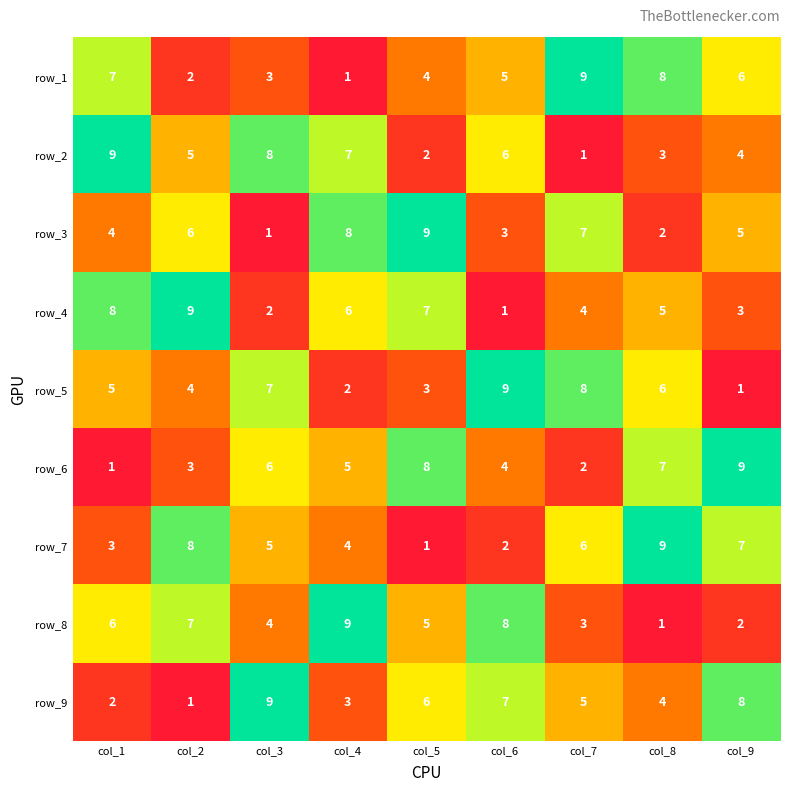

At how many categories does at least one series exceed 1?

9